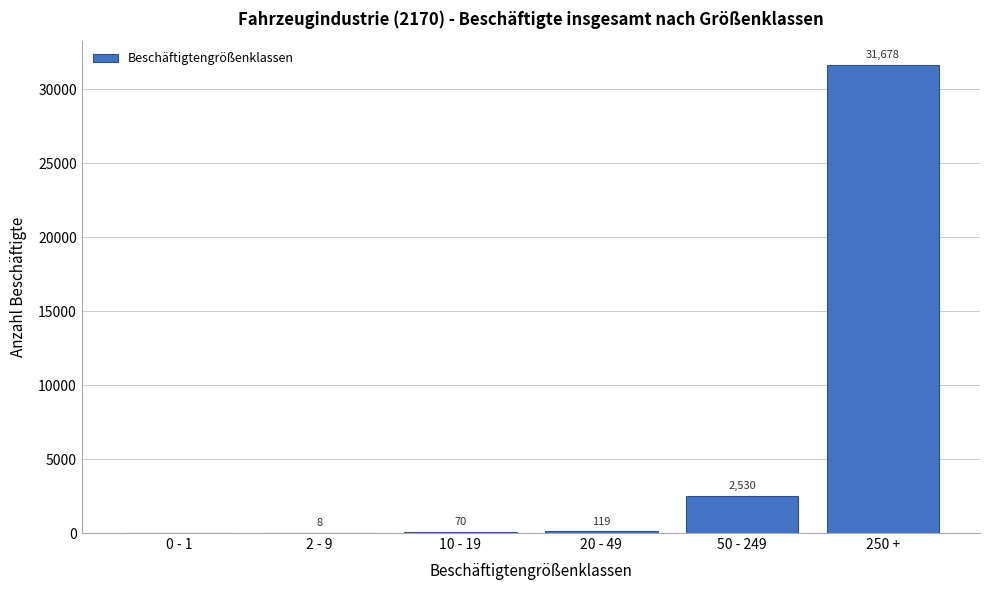

Reading left to right, what are all the values shown in this chart?

0 - 1=0	2 - 9=8	10 - 19=70	20 - 49=119	50 - 249=2530	250 +=31678